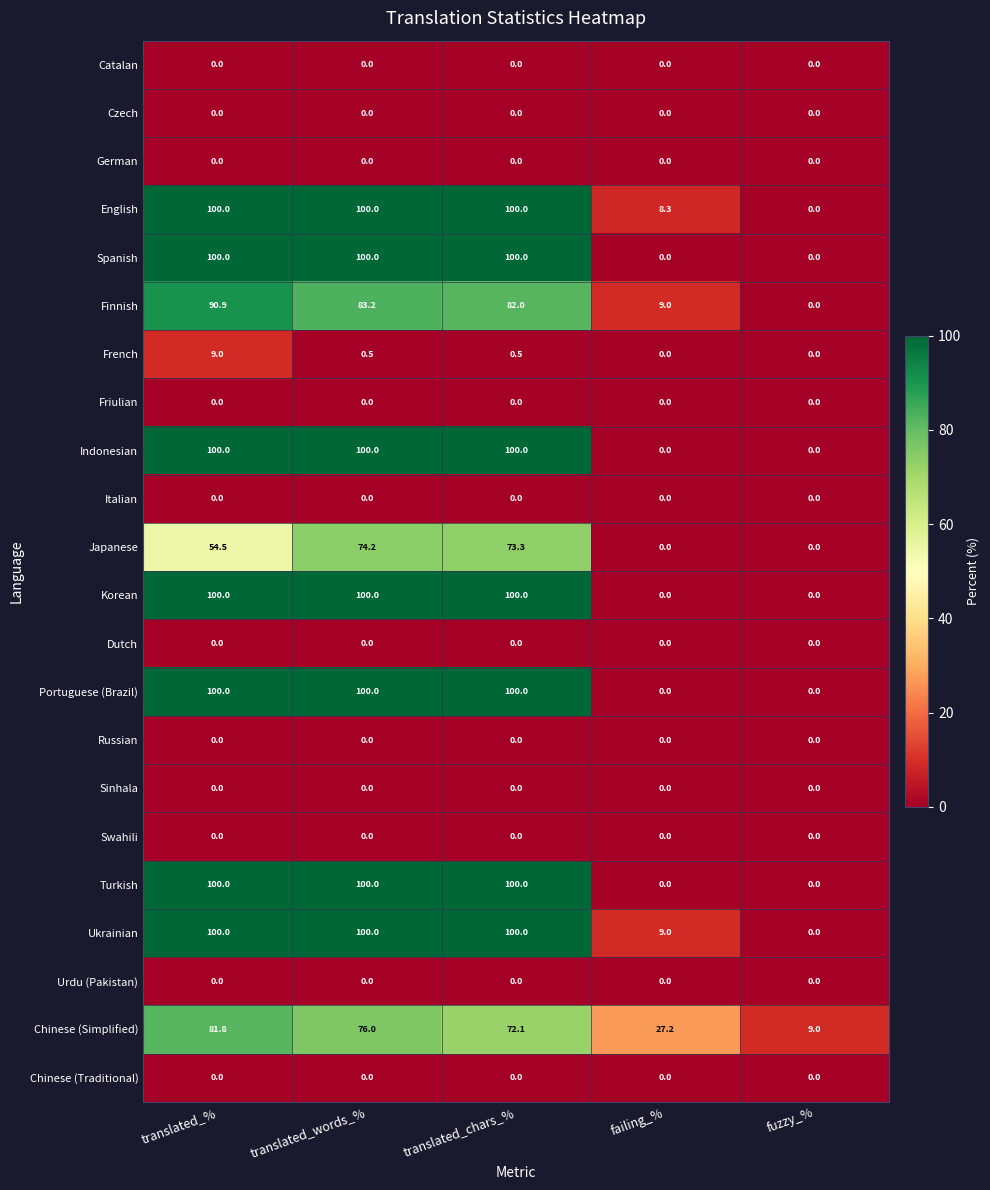

Which series has the largest total across all categories?

Ukrainian